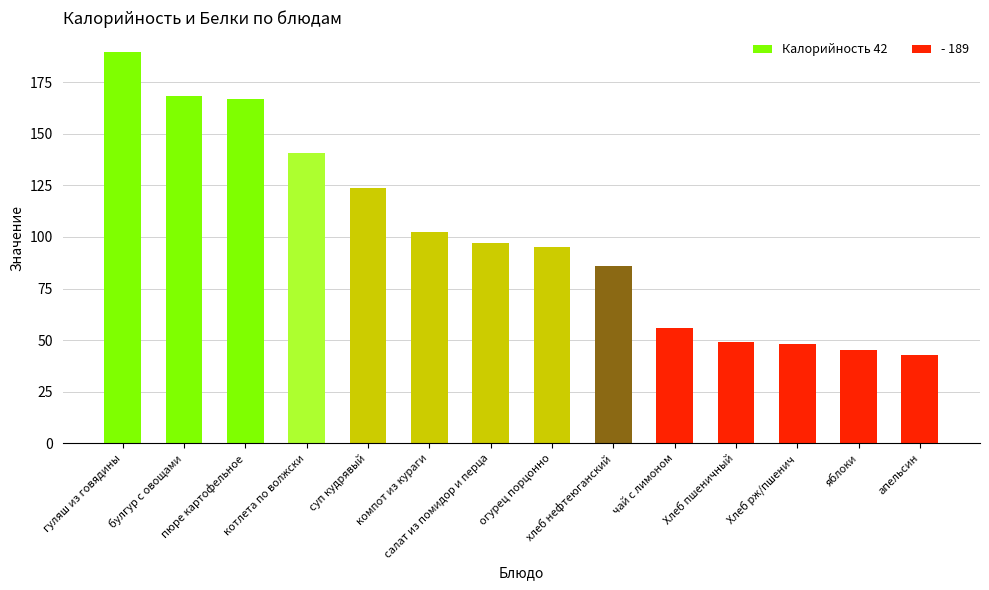

What is the difference between the maximum and minimum values?

146.9